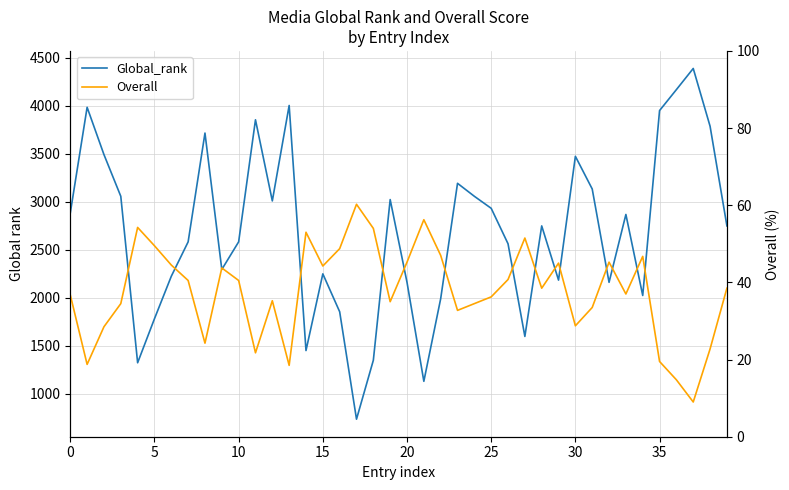

What are all the series names shown in the legend?

Global_rank, Overall